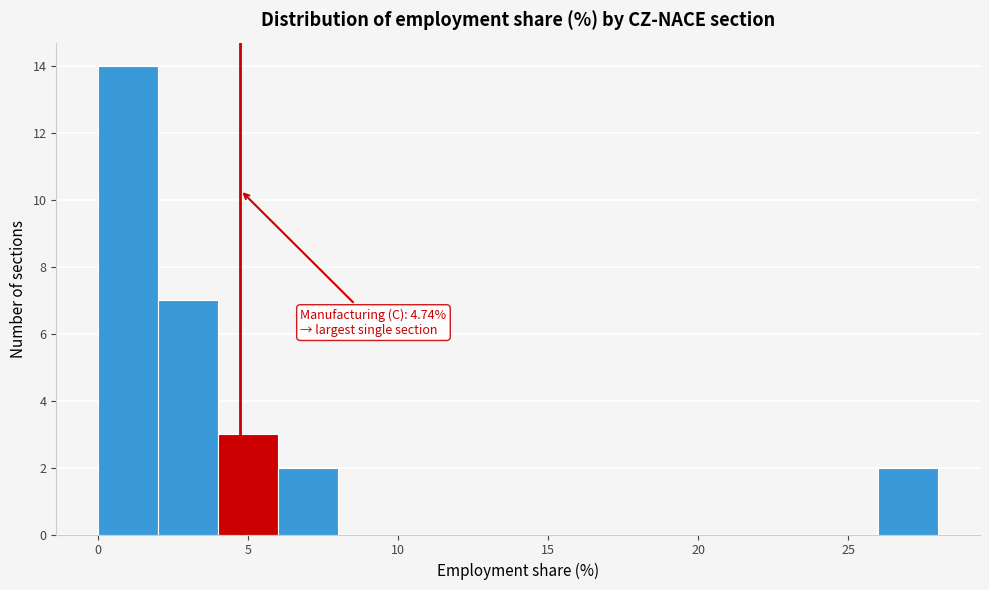

Which range on the x-axis has the tallest bar?

0 to 2